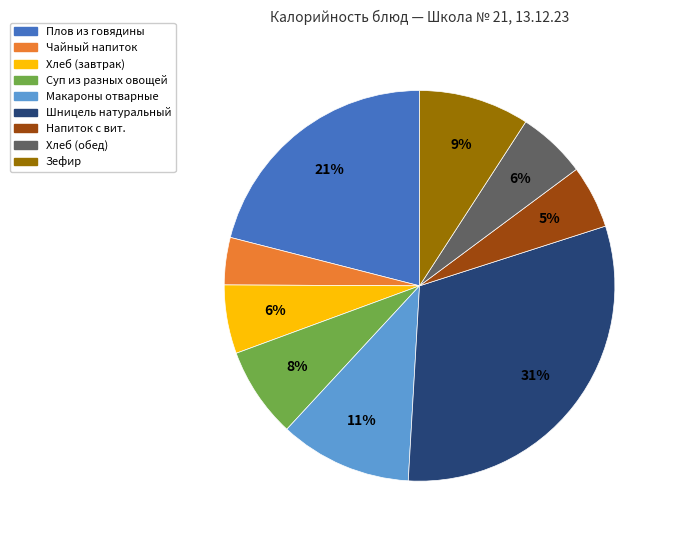

Count the number of slices in the pie.

9